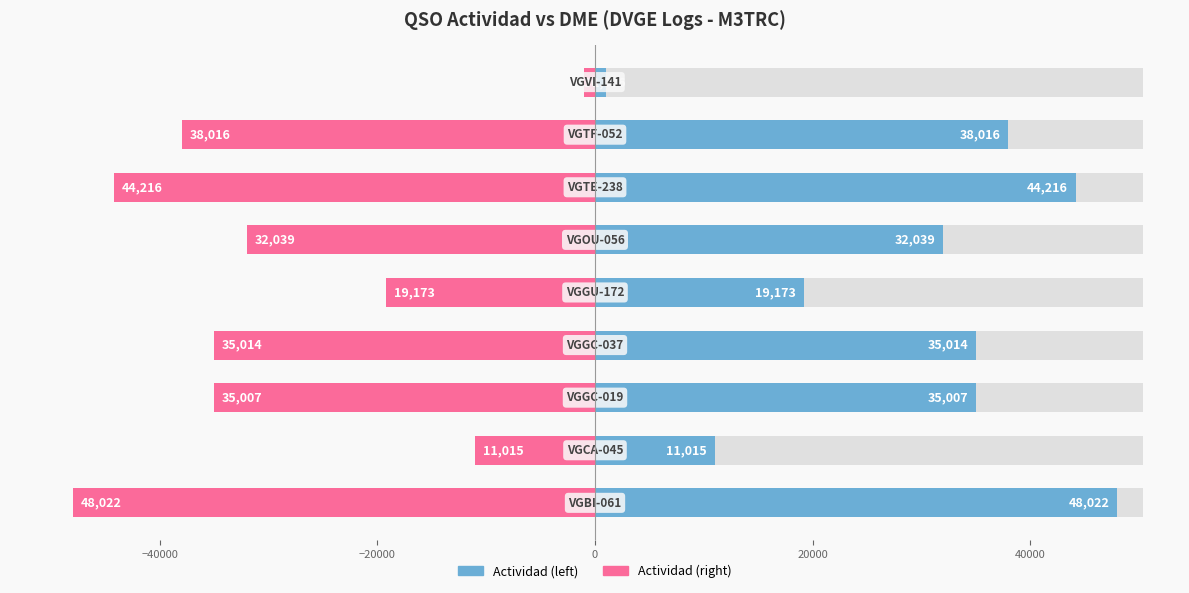

True or false: DME (mirror) has a value of -17929 at 40000.

False